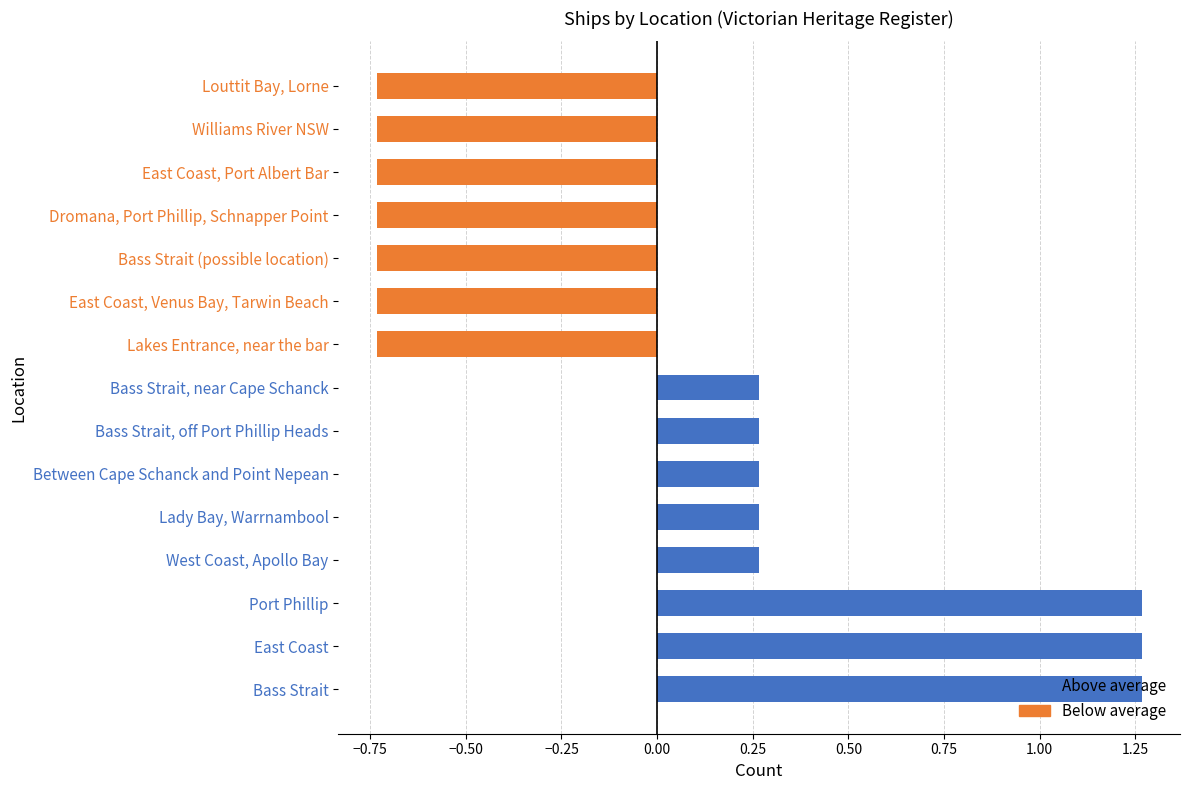

At which label does the data first exceed 0?

Bass Strait